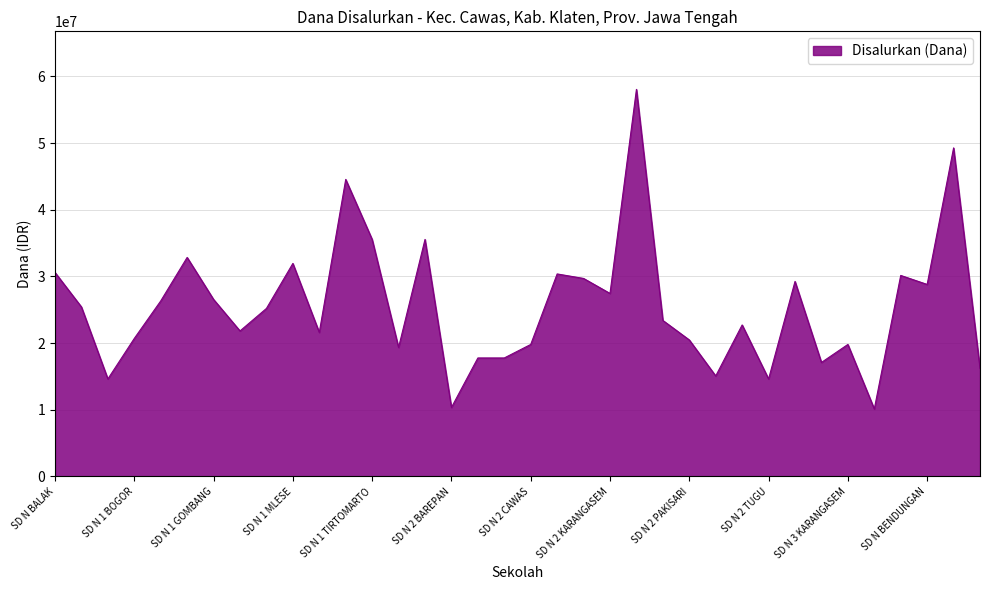

What is the greatest value displayed?

58050000